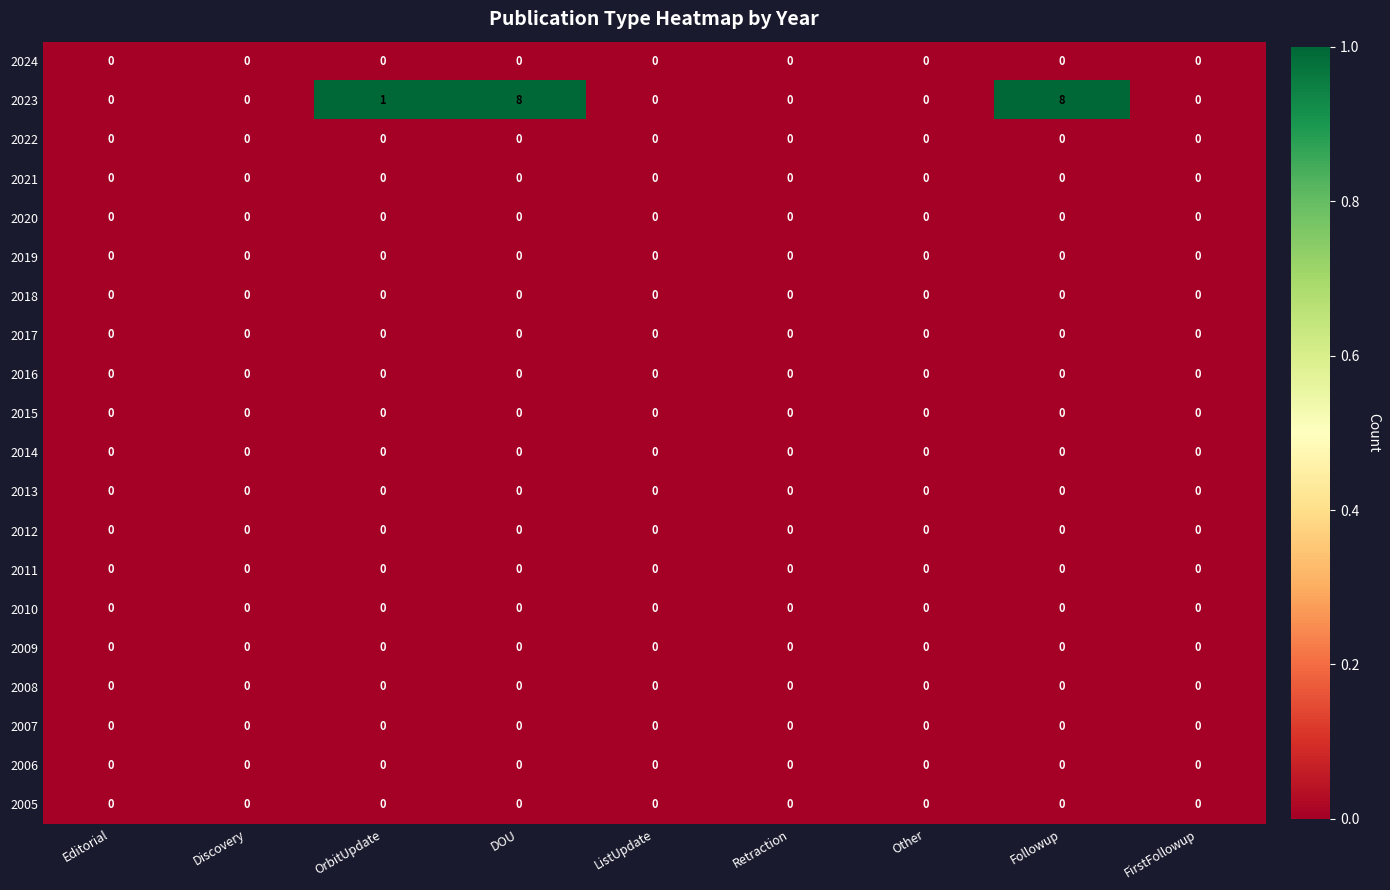

Which series has the largest total across all categories?

2023